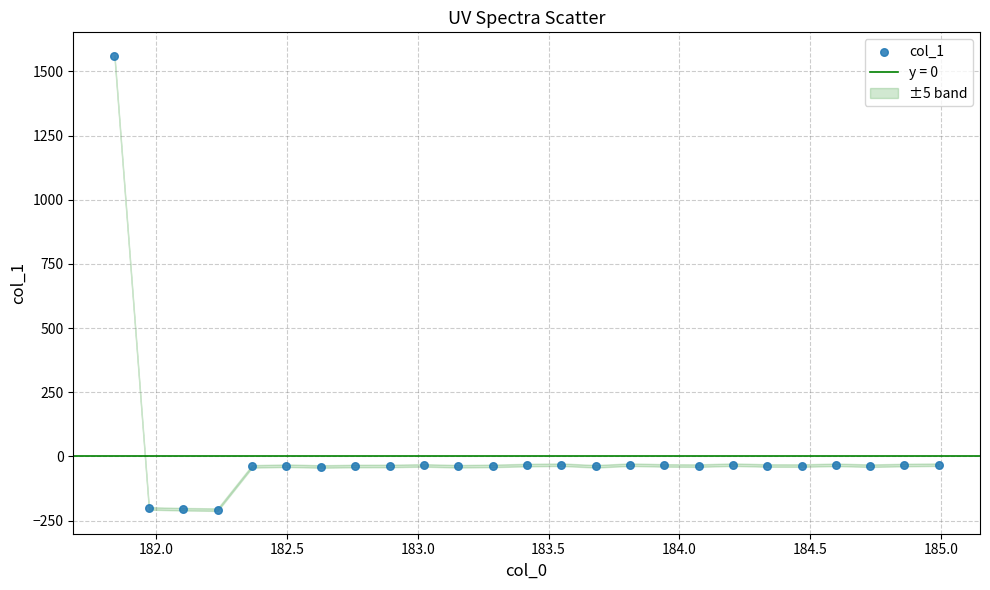

What is the range of X values (max minus min)?

3.1